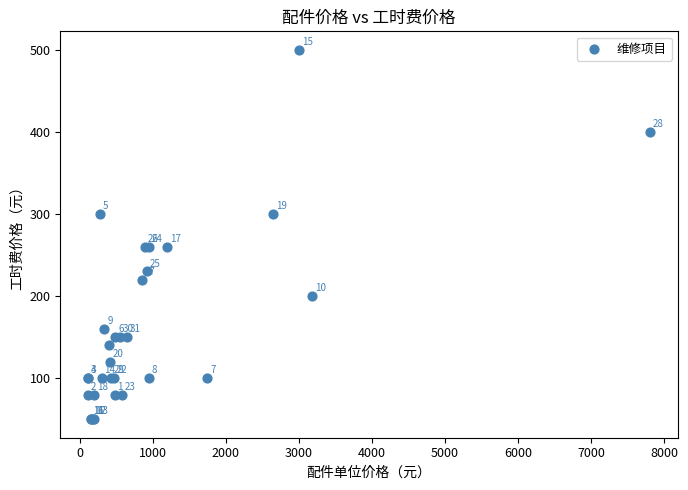

What Y value in the scatter plot is closest to 275?

260